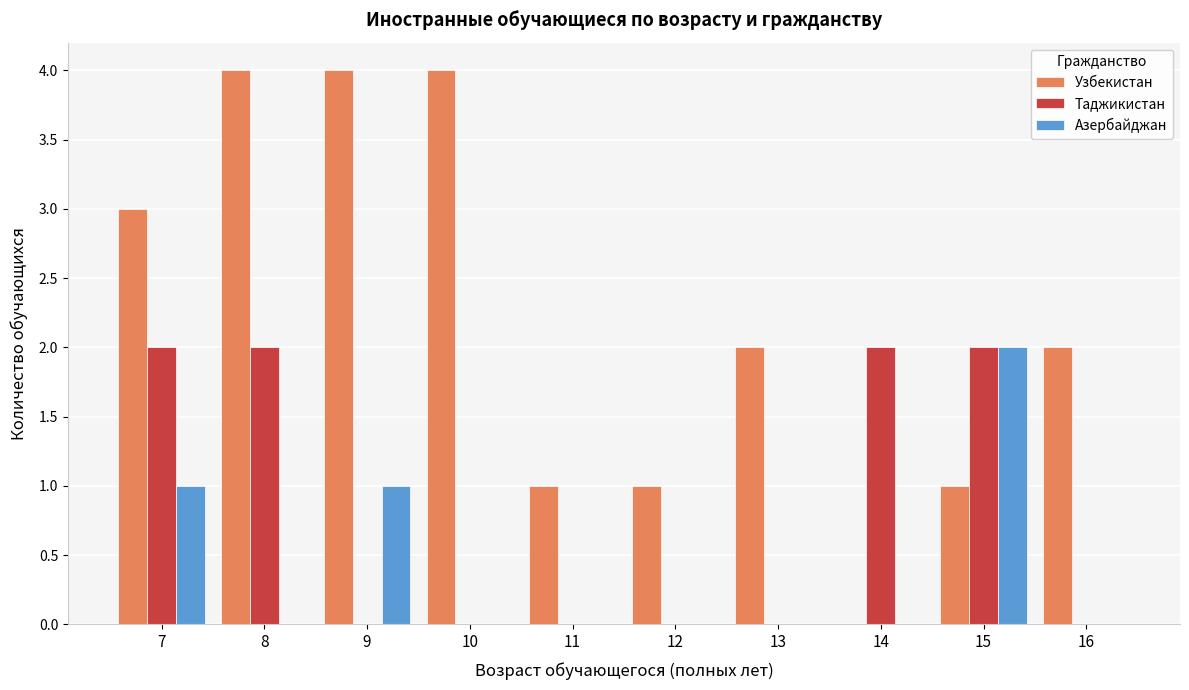

True or false: Узбекистан has a value of 3 at 7.

True